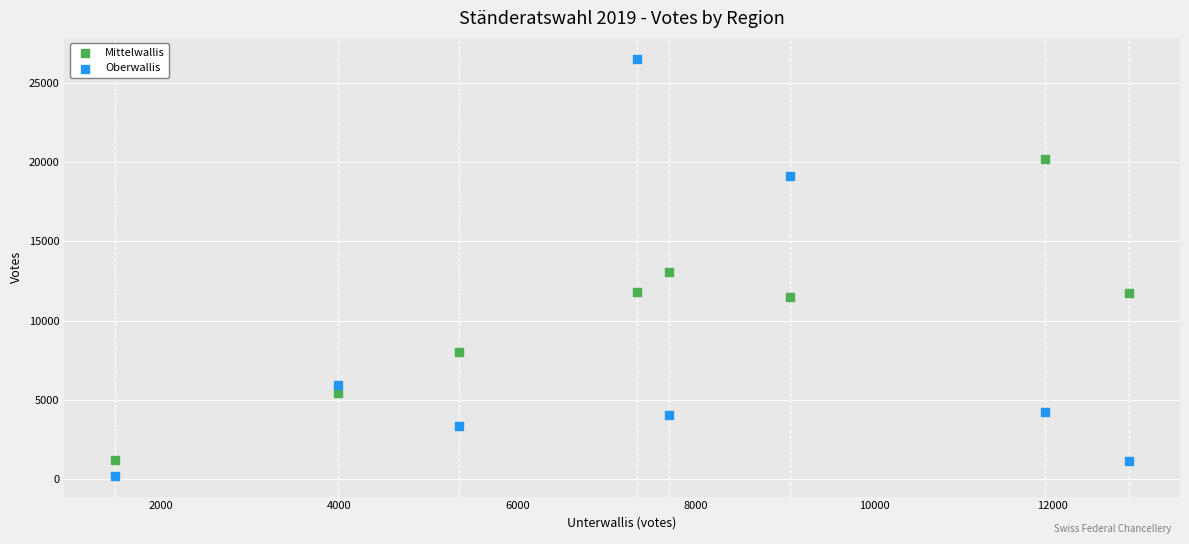

Across all data points, what is the range of X values (max minus min)?

11382